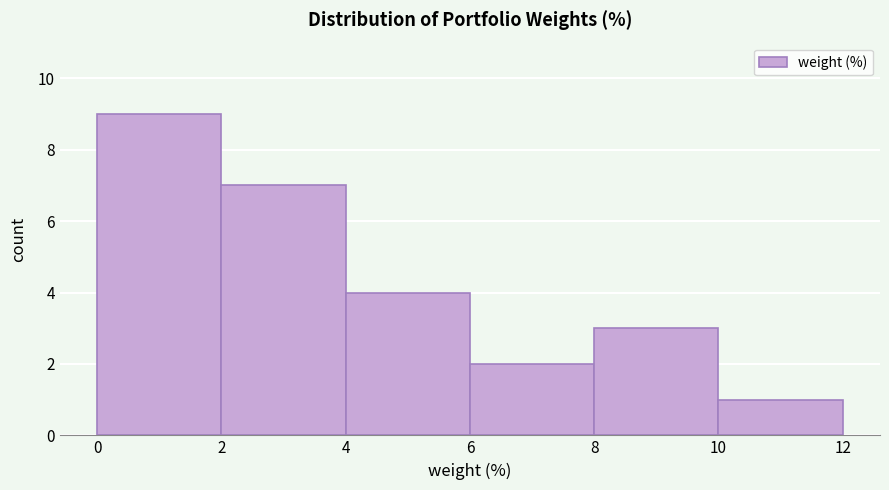

Reading left to right, transcribe this chart: for each bar, give the range it covers on the x-axis and its height. The values are not printed on the chart, so give them approximately, as read against the axis.

0 to 2: 9
2 to 4: 7
4 to 6: 4
6 to 8: 2
8 to 10: 3
10 to 12: 1